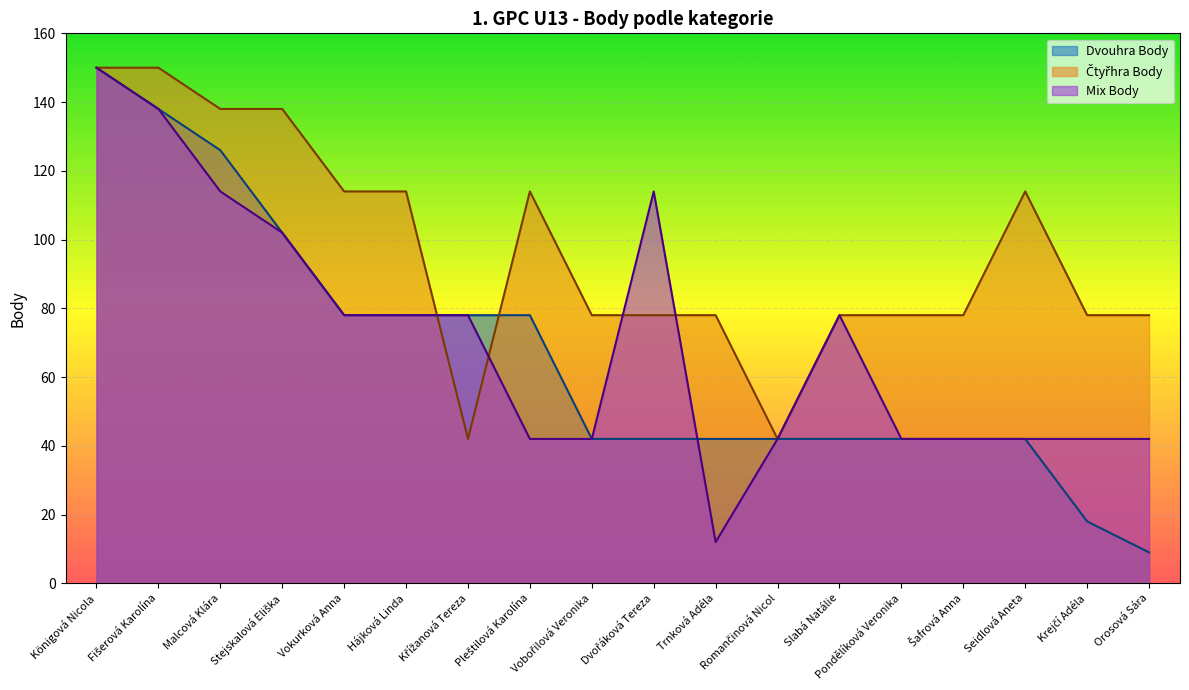

Where is the first local minimum for Mix Body?

Trnková Adéla